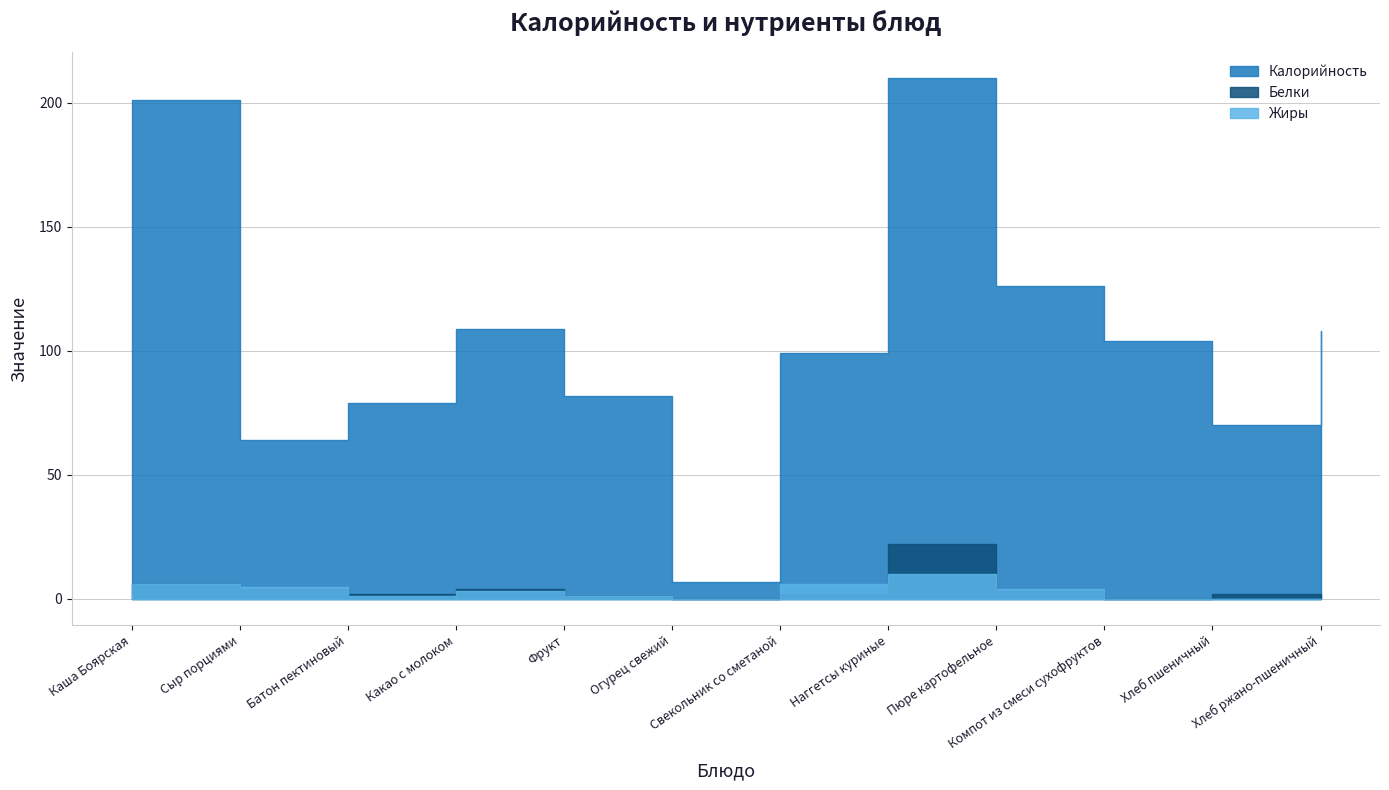

Where does the Белки series first go above 2?

Каша Боярская